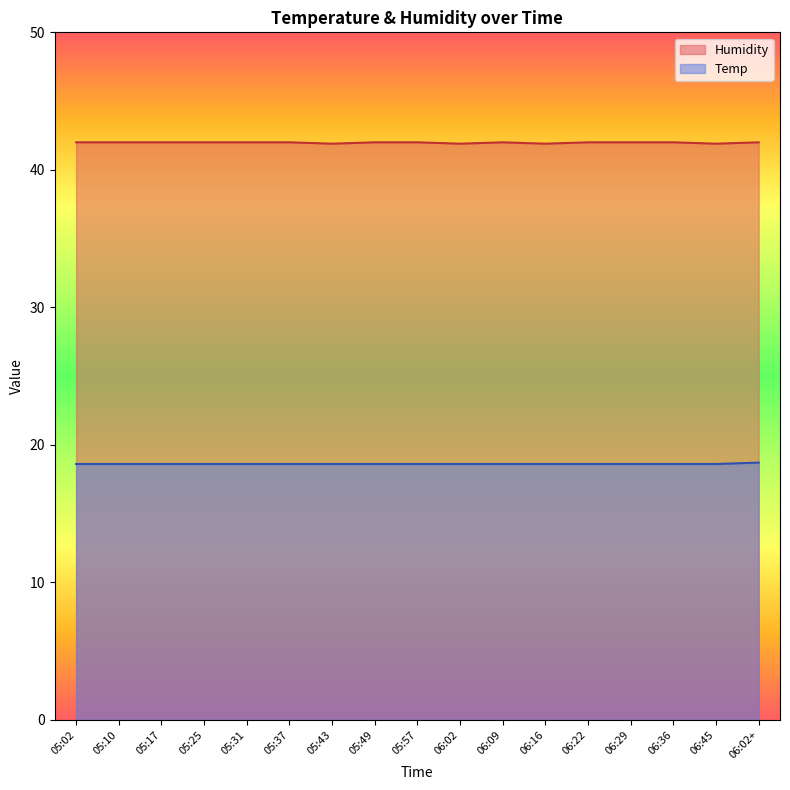

What is the label of the 9th point from the right?

05:57